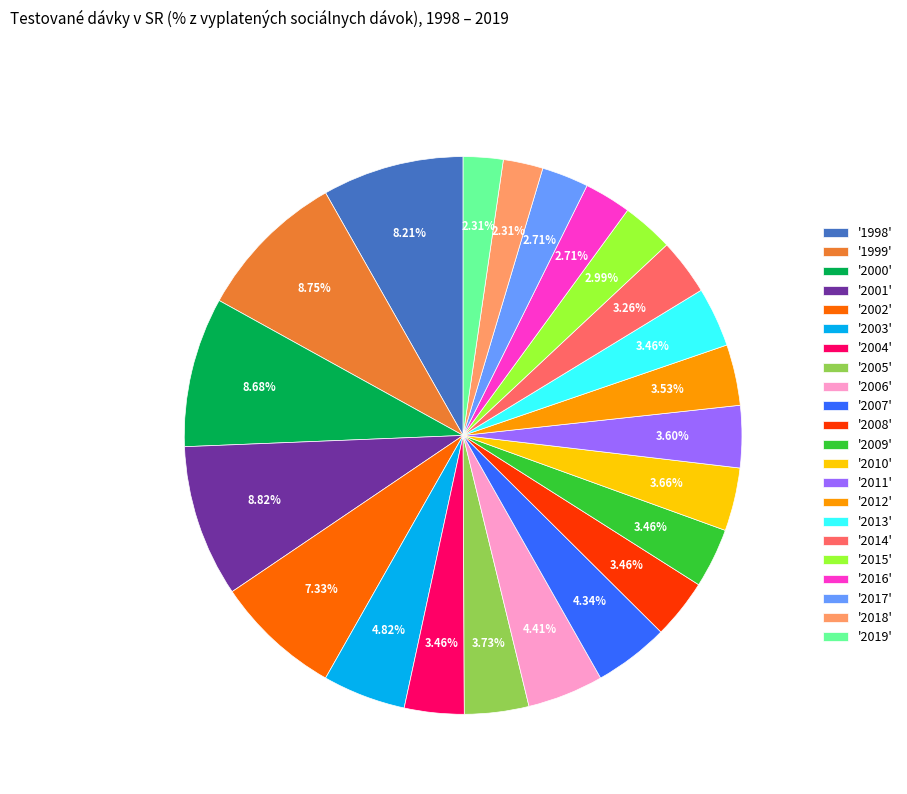

Do '2012' and '2007' together represent more than half of the pie?

No